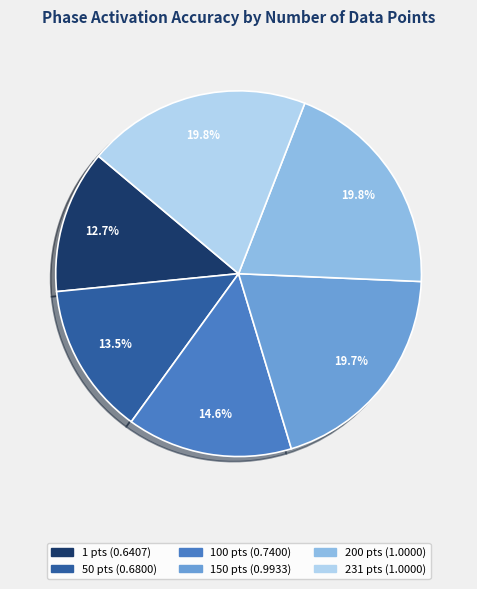

Is there any slice that represents more than half of the pie?

No